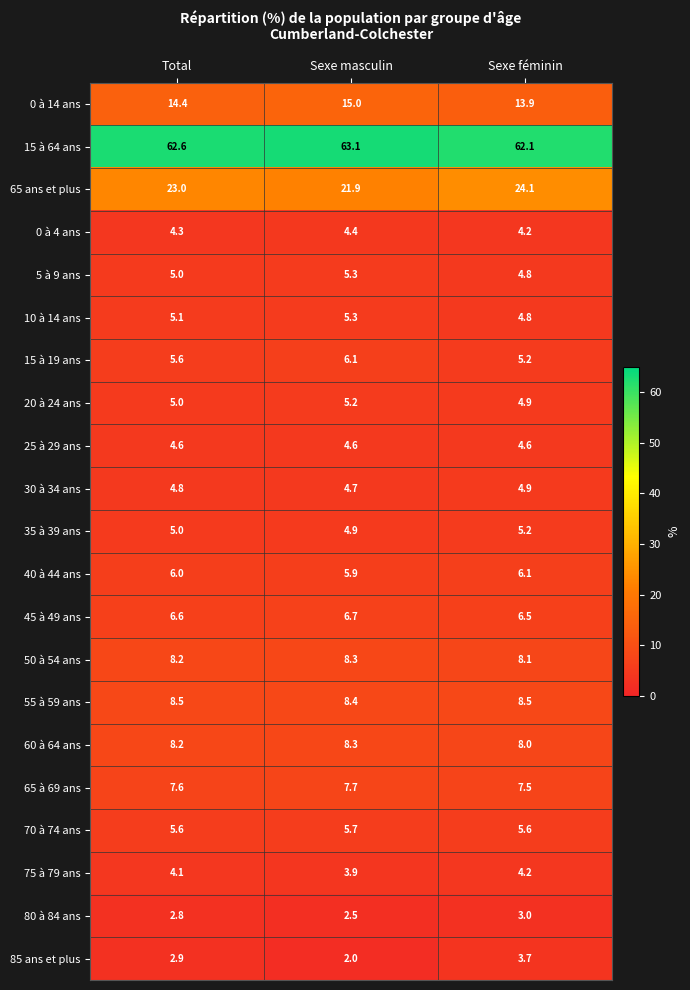

List the labels in order of 65 ans et plus value, largest first.

Sexe féminin, Total, Sexe masculin